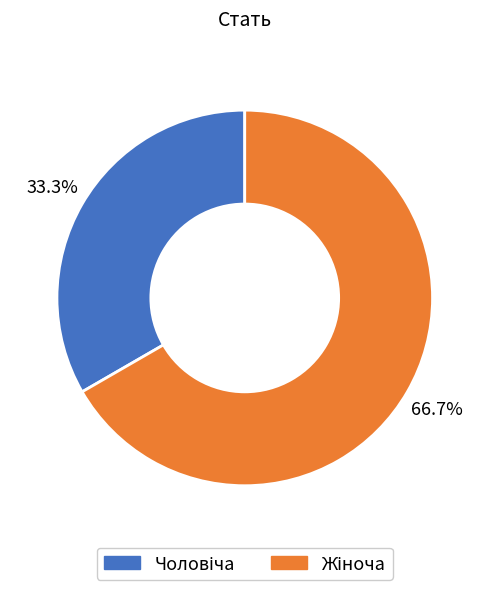

Is there a majority slice in this chart?

Yes